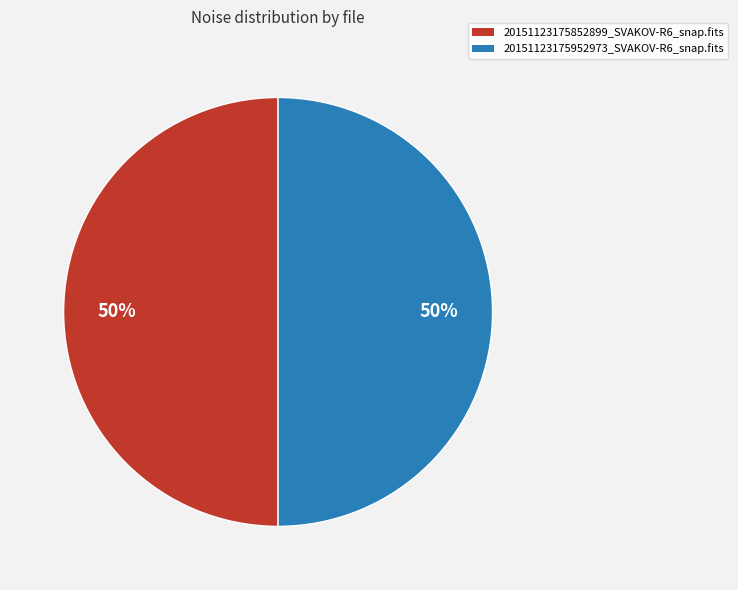

Approximately how many times larger is the value at 20151123175952973_SVAKOV-R6_snap.fits compared to 20151123175852899_SVAKOV-R6_snap.fits?

1.0